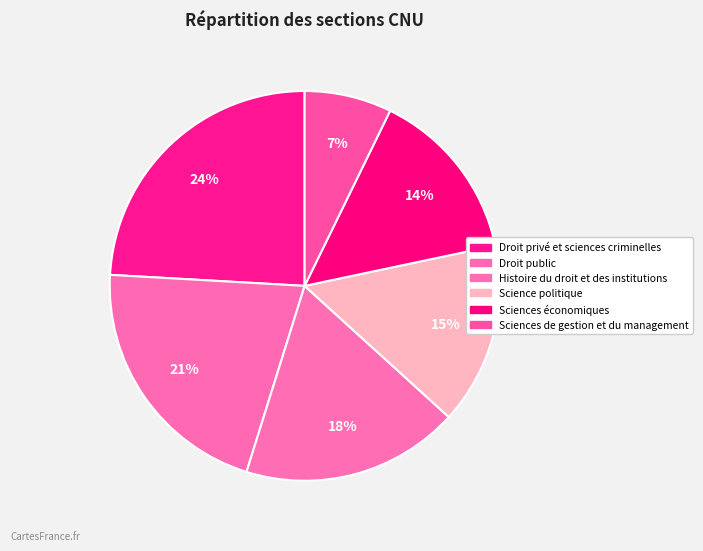

The Histoire du droit et des institutions slice represents 29% of the pie. True or false?

False